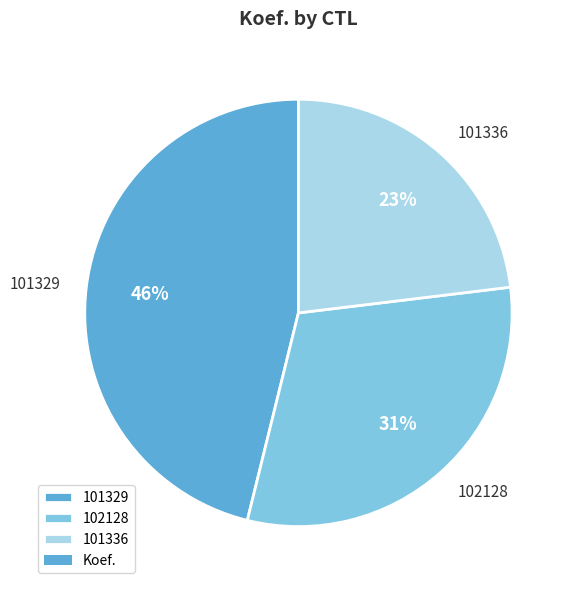

Is 101329 the majority of the pie?

No